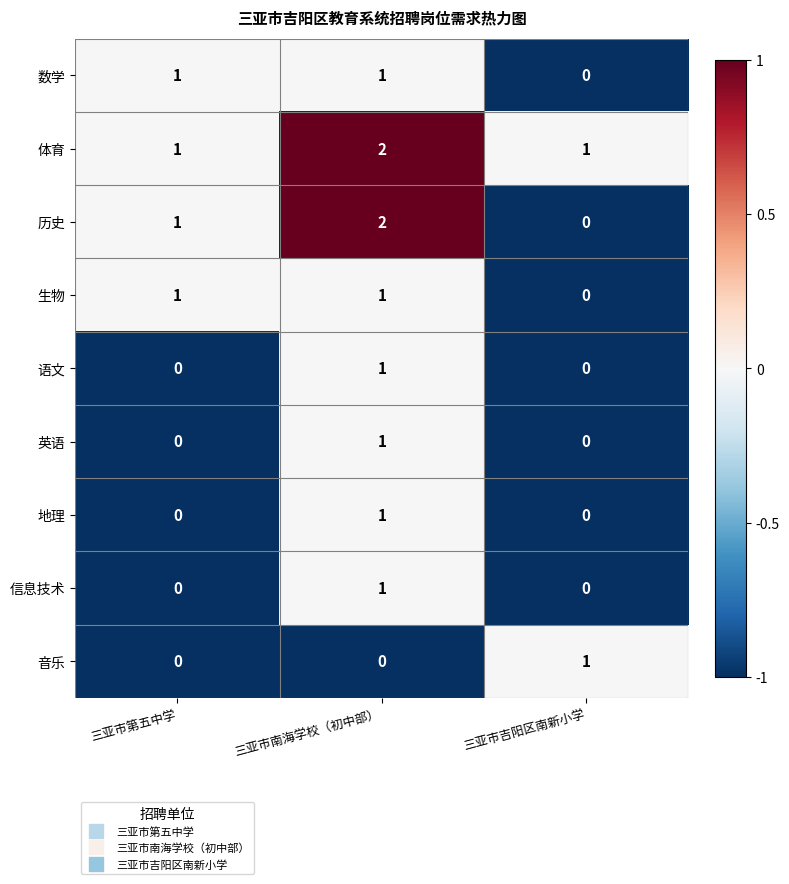

True or false: 生物 has a value of 1 at 三亚市第五中学.

True